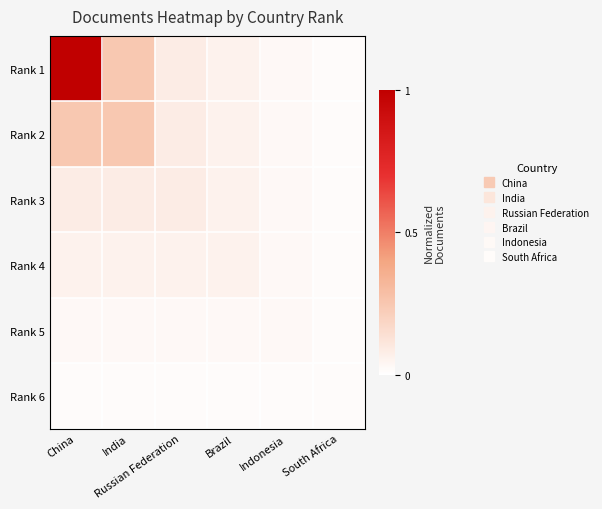

Which series changed the most between Brazil and South Africa?

Rank 1